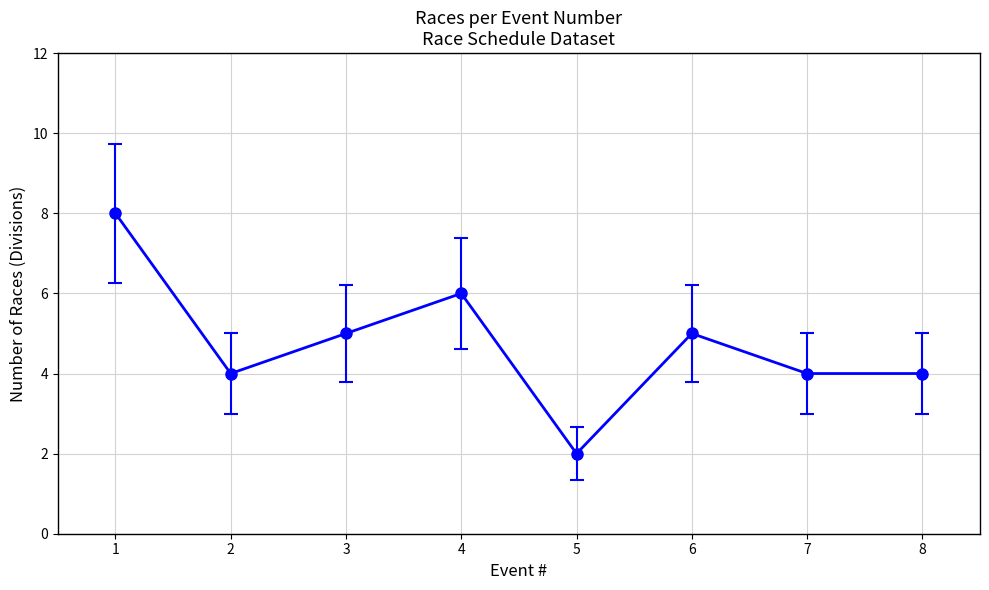

The chart shows a value of 2 at 2. True or false?

False